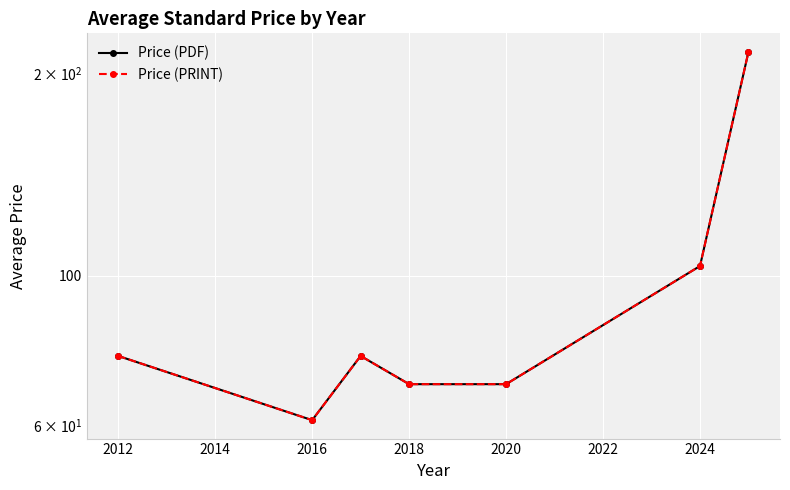

Reading left to right, list all the values displayed in this chart.

Price (PDF): 76.0	61.0	76.0	69.0	69.0	103.4	215.3
Price (PRINT): 76.0	61.0	76.0	69.0	69.0	103.4	215.3